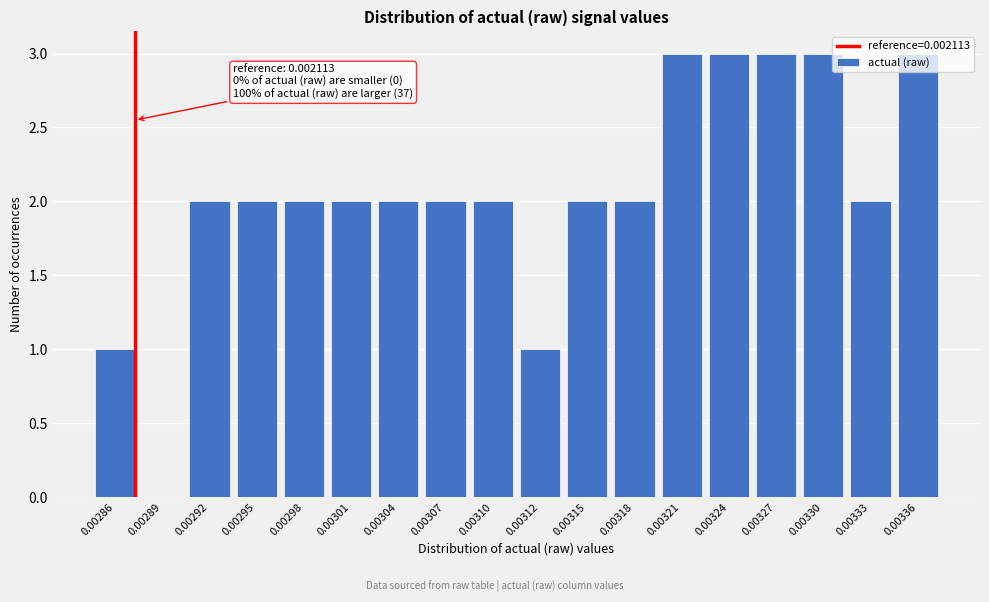

The value at 0.00292 is 2. True or false?

True